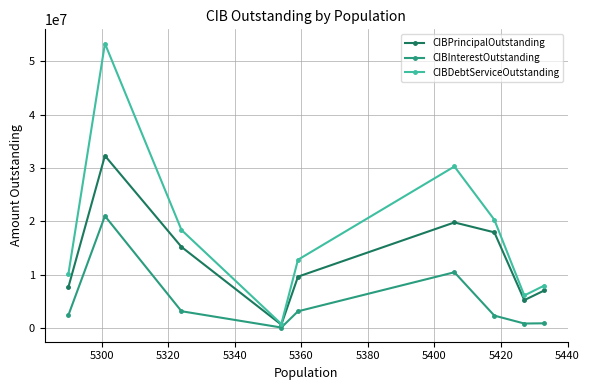

What is the value of the CIBPrincipalOutstanding point at the 9th from the left?

7070000.0